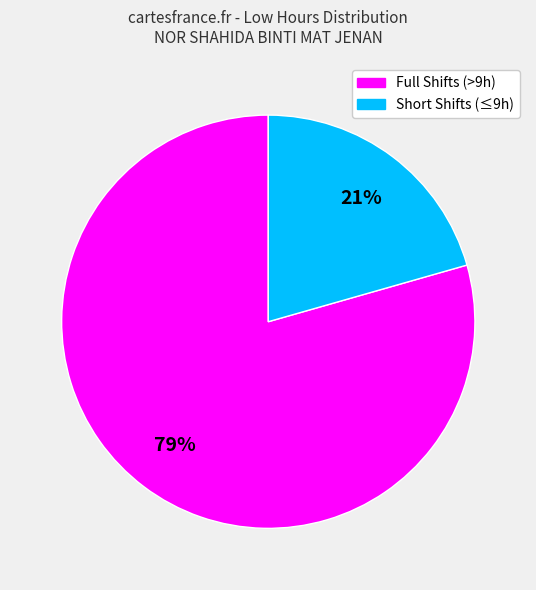

To the nearest percent, what is the average slice percentage?

50%